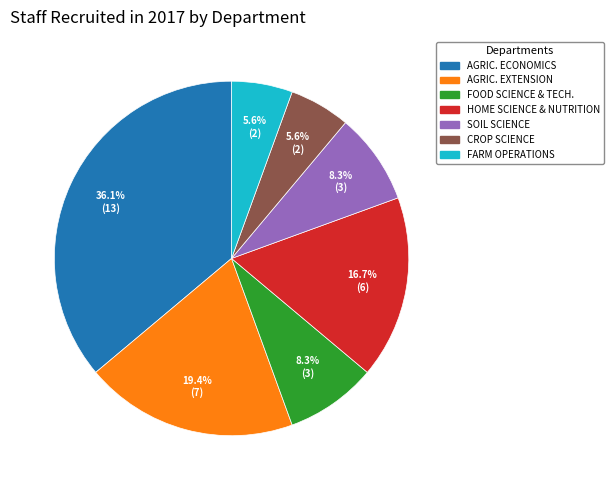

Does CROP SCIENCE represent more than half of the total?

No